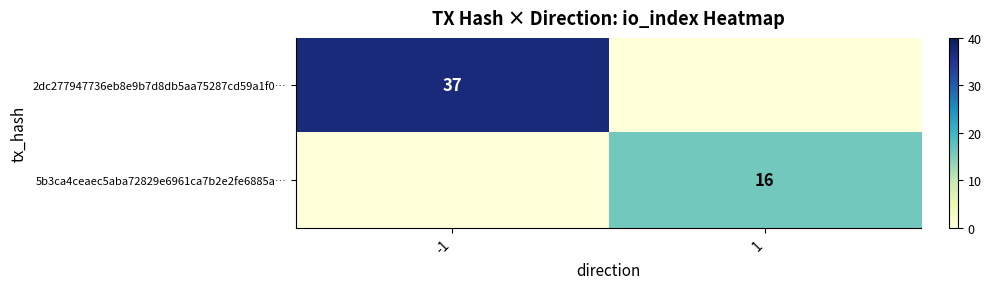

At which category does the chart reach its peak across all series?

-1